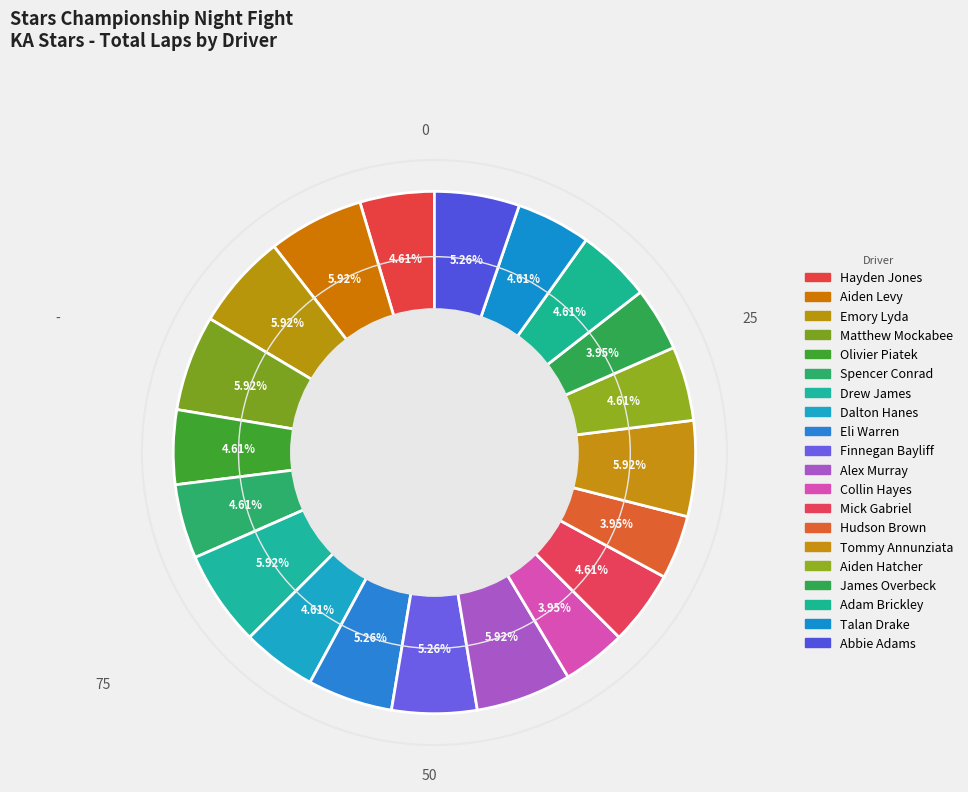

To the nearest percent, what portion does Emory Lyda represent?

6%